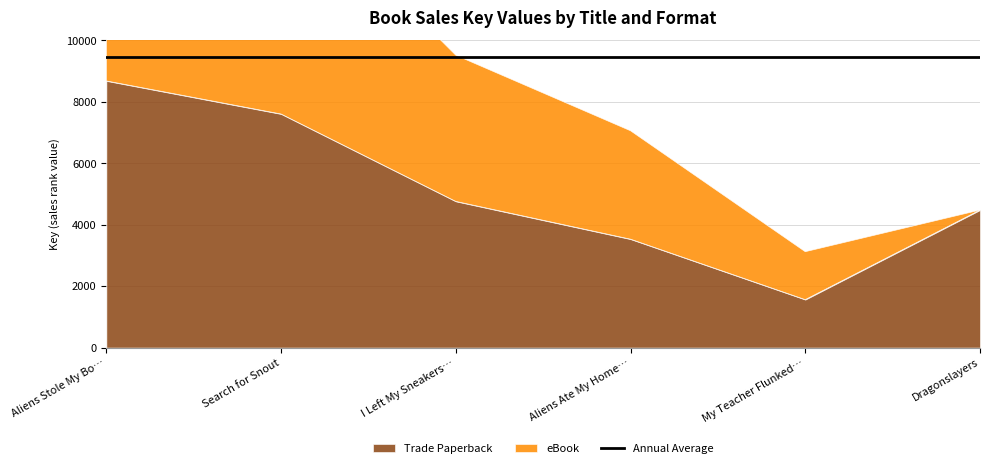

What is the sum of all Trade Paperback values?

30618